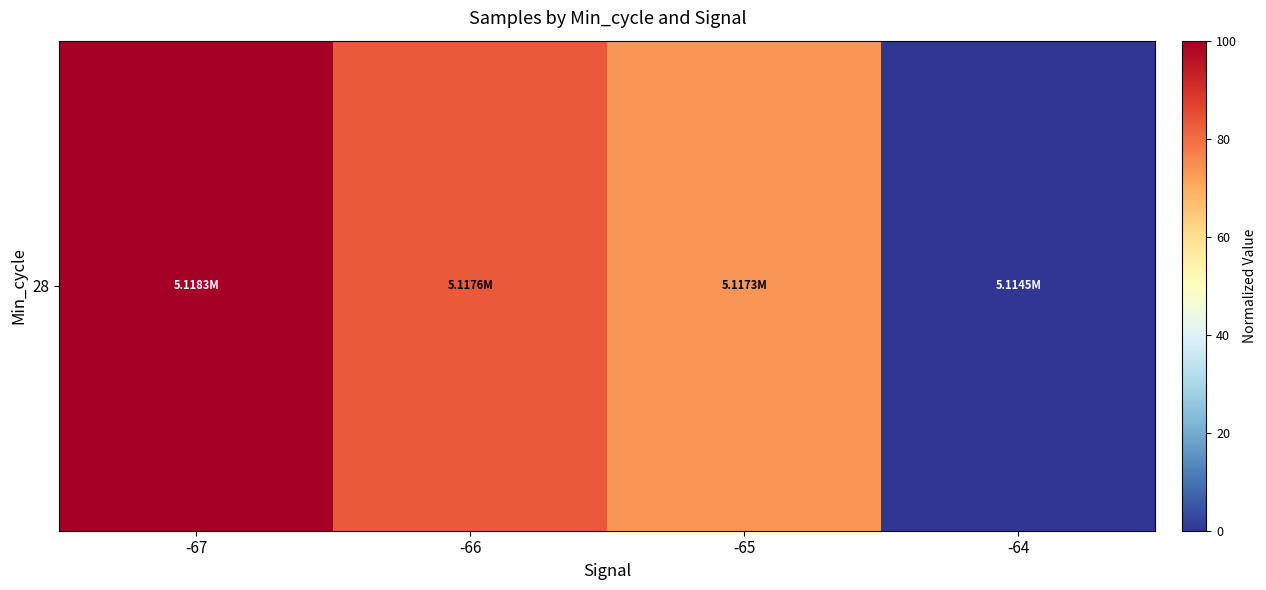

Which has a higher value, -66 or -64?

-66